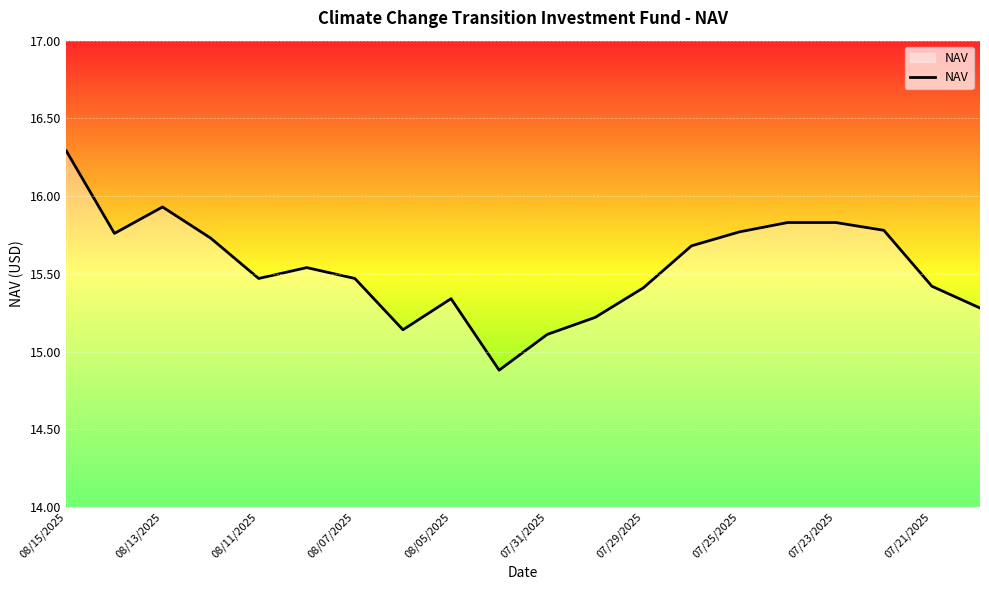

Does the chart have visible grid lines?

Yes